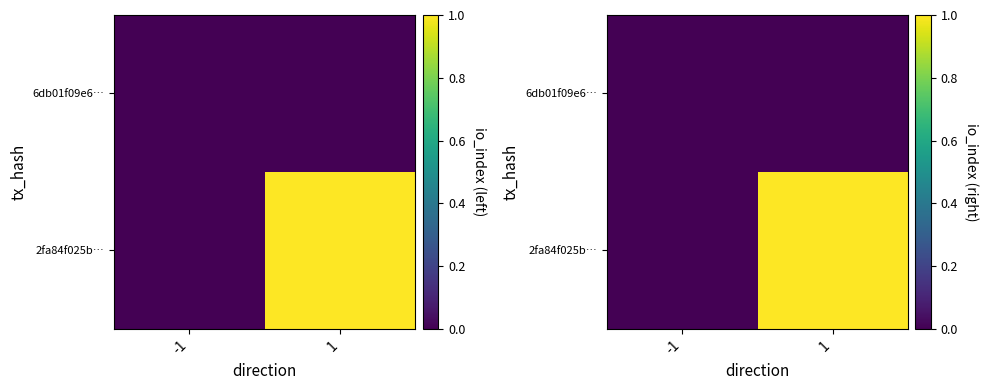

List the series in order of their peak value, lowest first.

6db01f09e6…, 2fa84f025b…